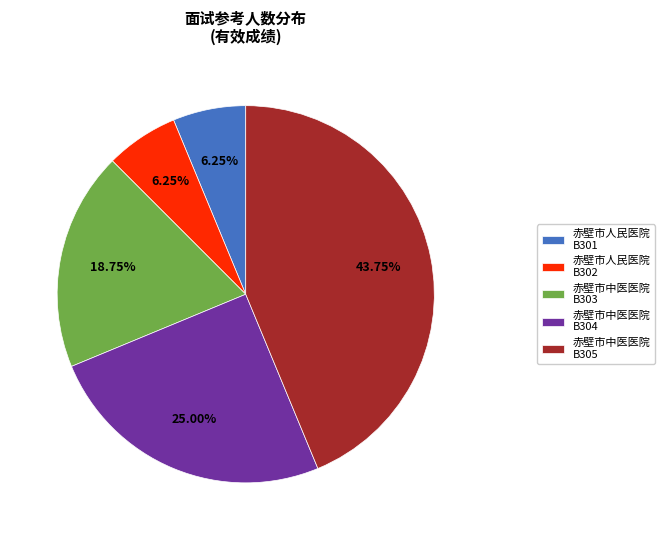

Approximately how many times larger is the value at 赤壁市人民医院 B302 compared to 赤壁市中医医院 B303?

0.3